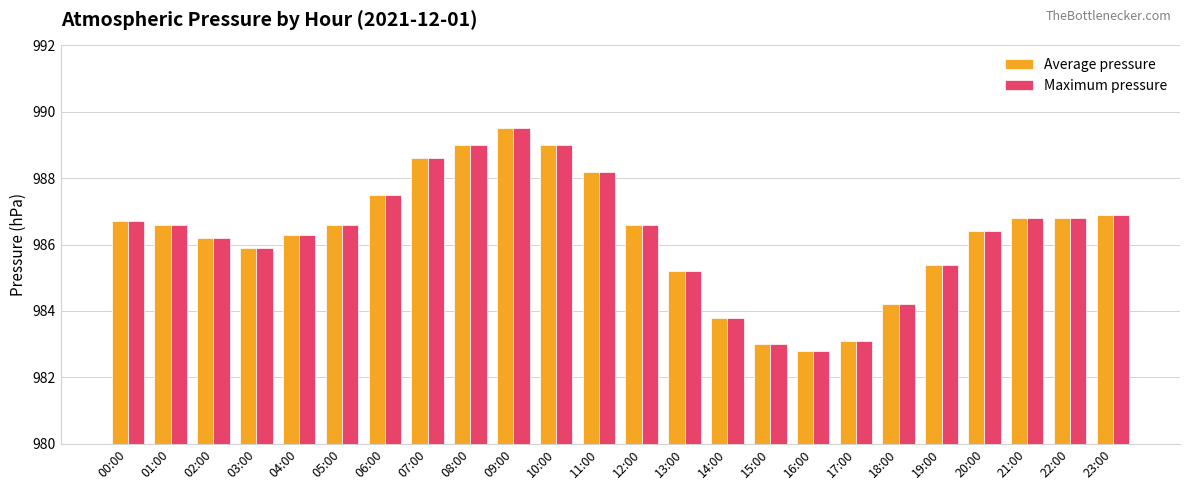

Reading left to right, extract all data points from this chart.

Average pressure: 986.7	986.6	986.2	985.9	986.3	986.6	987.5	988.6	989.0	989.5	989.0	988.2	986.6	985.2	983.8	983.0	982.8	983.1	984.2	985.4	986.4	986.8	986.8	986.9
Maximum pressure: 986.7	986.6	986.2	985.9	986.3	986.6	987.5	988.6	989.0	989.5	989.0	988.2	986.6	985.2	983.8	983.0	982.8	983.1	984.2	985.4	986.4	986.8	986.8	986.9